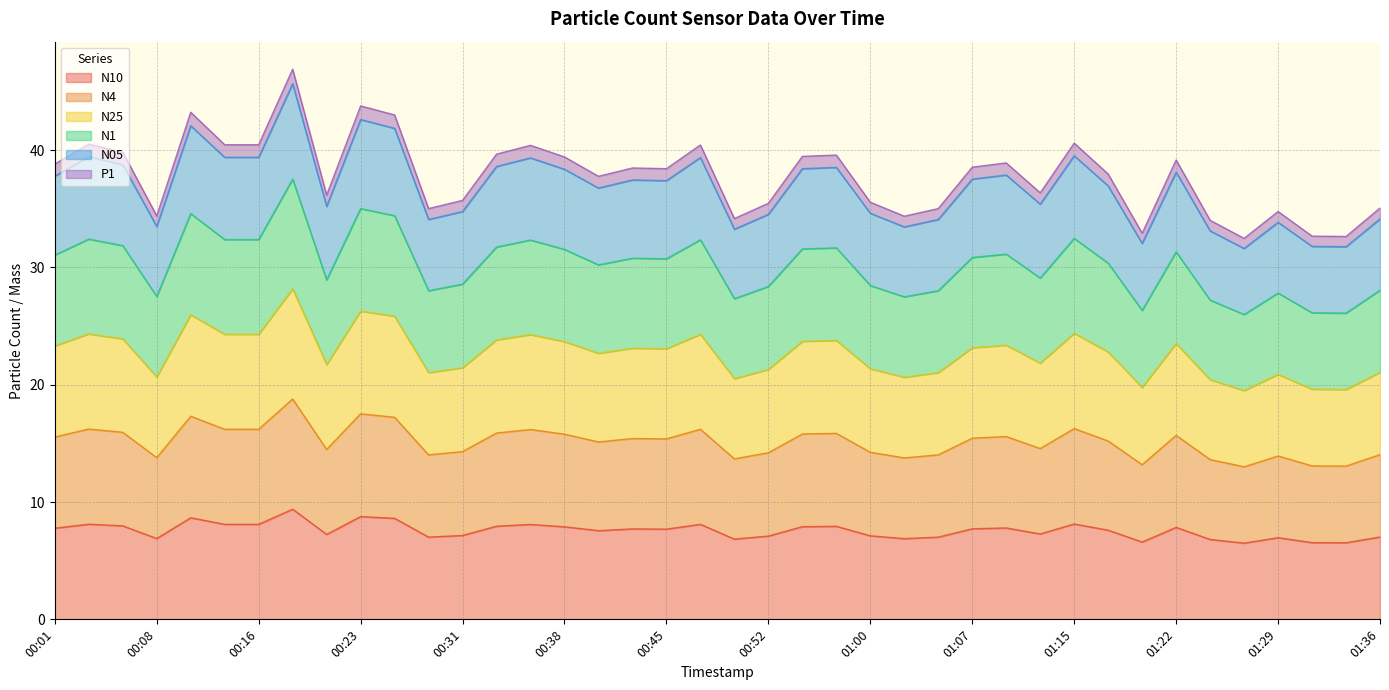

Which has a higher value, 00:55 or 00:18?

00:18